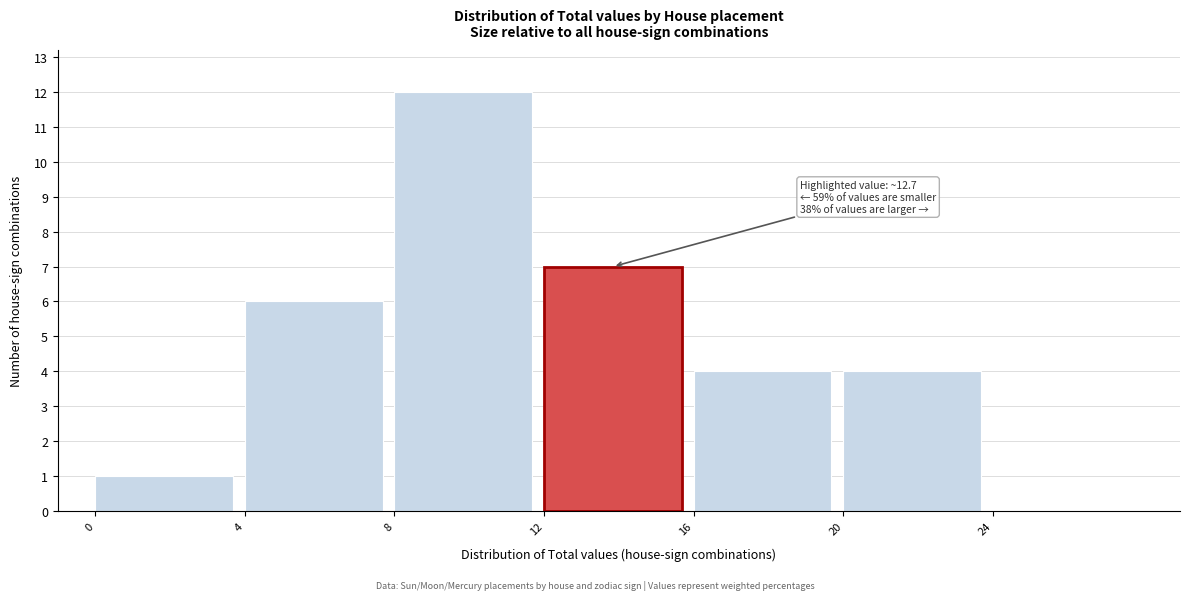

Which range on the x-axis has the tallest bar?

8 to 12